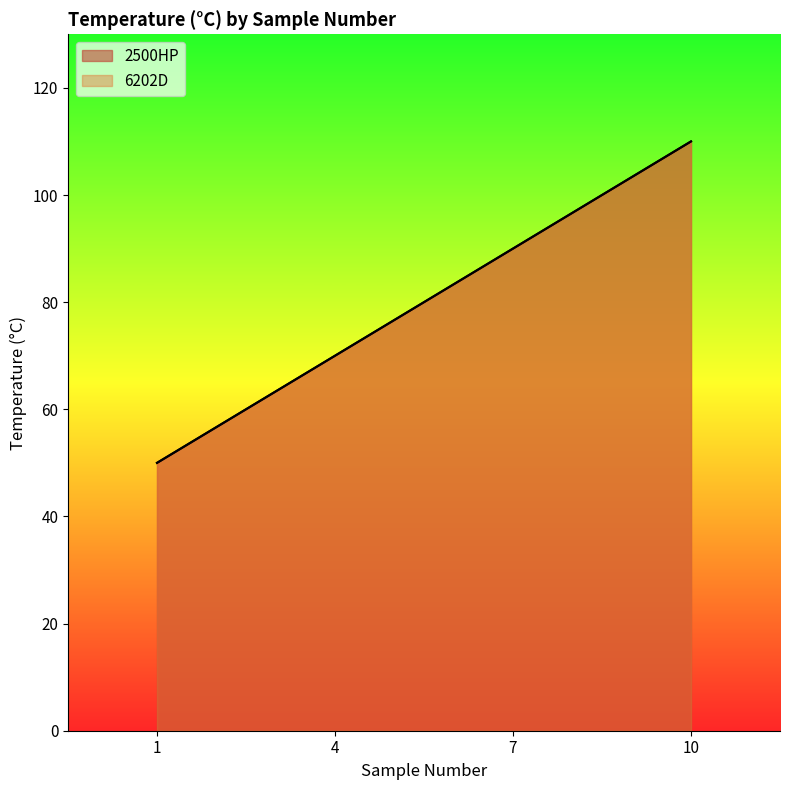

True or false: 6202D has more than 2 interior local peaks.

False